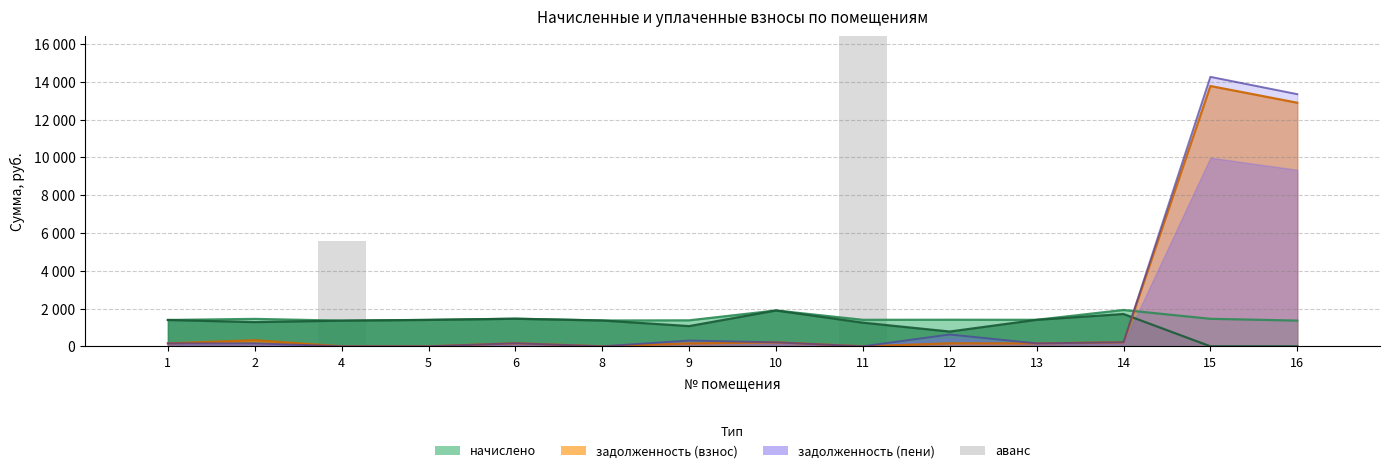

Reading left to right, list all the values displayed in this chart.

1=0.0	2=0.0	4=5600.0	5=0.0	6=0.0	8=0.0	9=0.0	10=0.0	11=24250.0	12=0.0	13=0.0	14=0.0	15=0.0	16=0.0